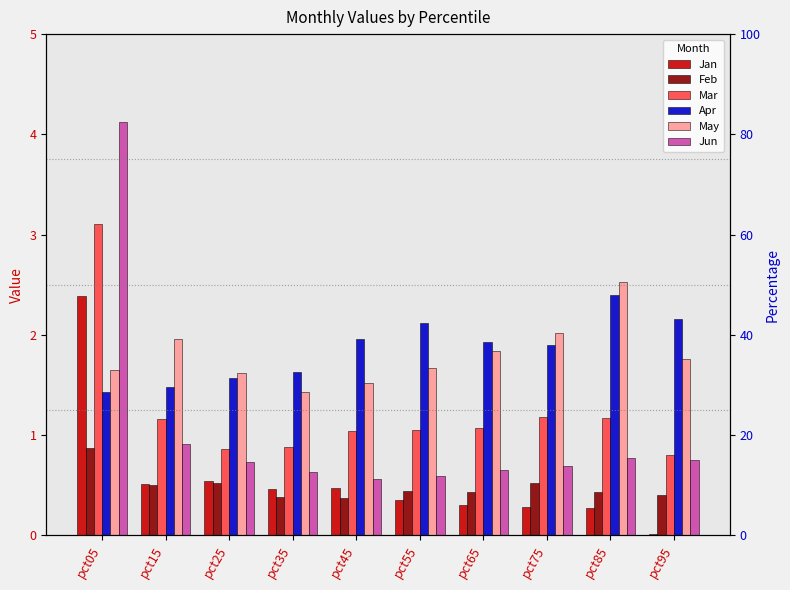

What is the difference between the maximum and minimum values in the May series?

1.1